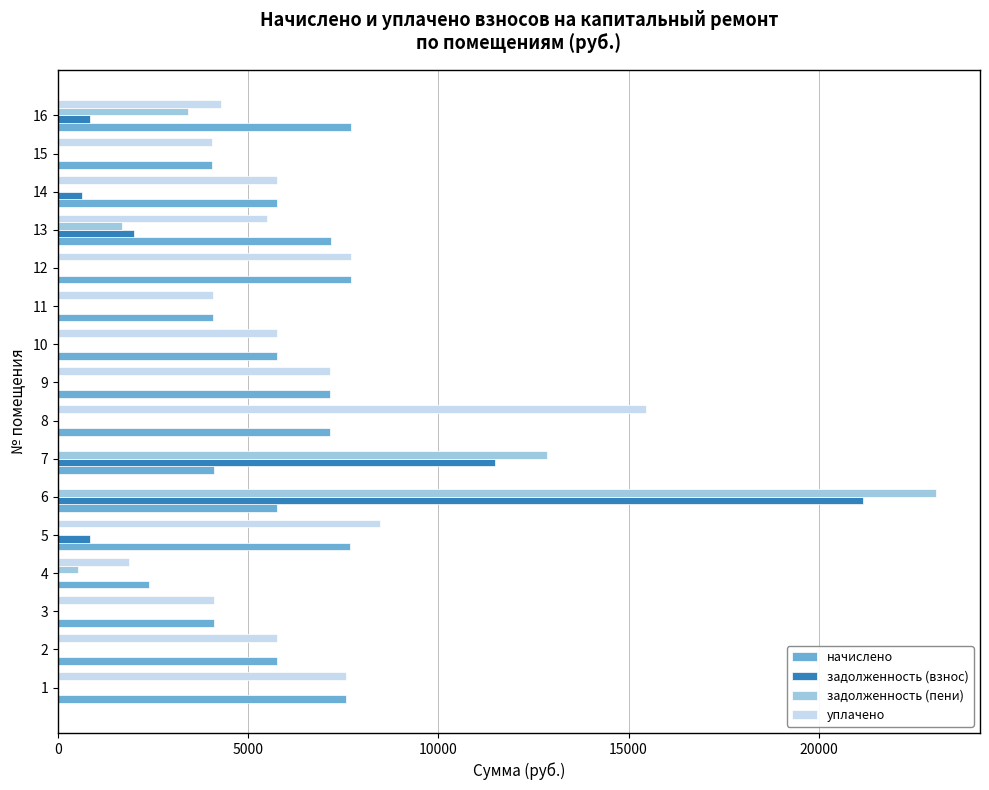

Which series has the largest range (max minus min)?

задолженность (пени)